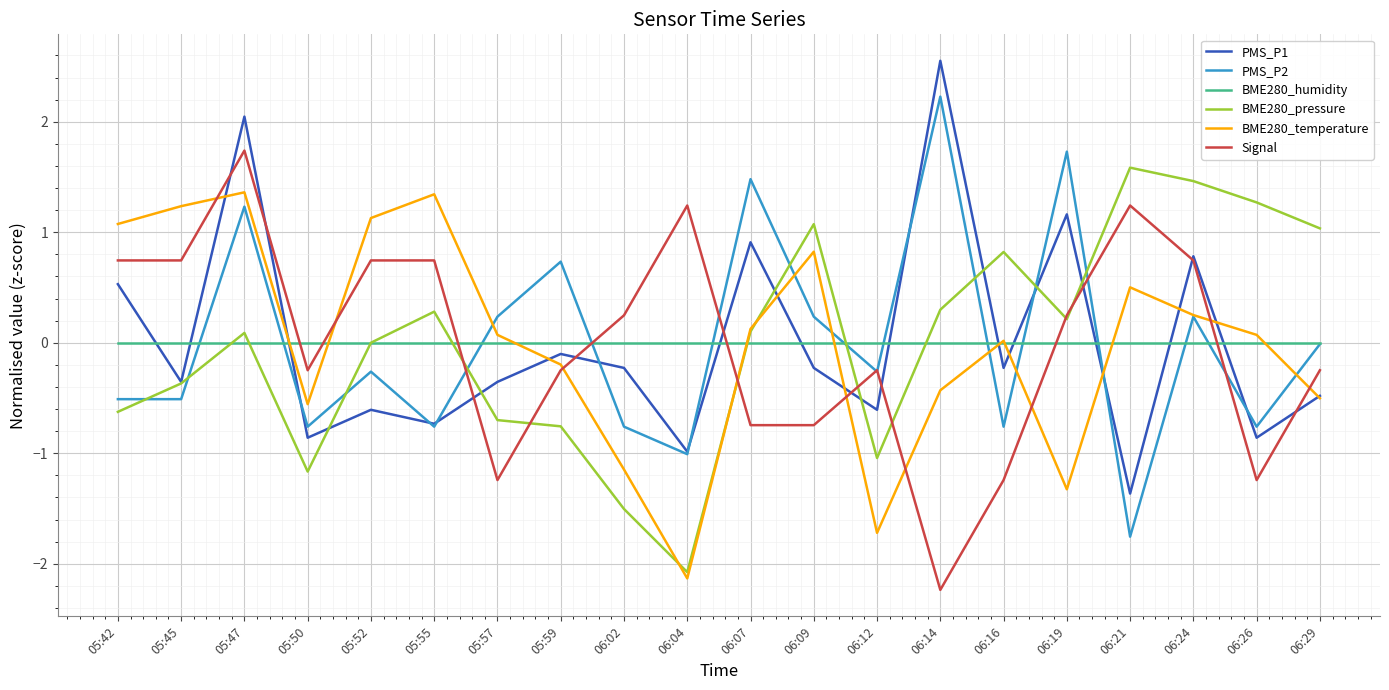

Which category has the lowest value in the PMS_P1 series?

06:21